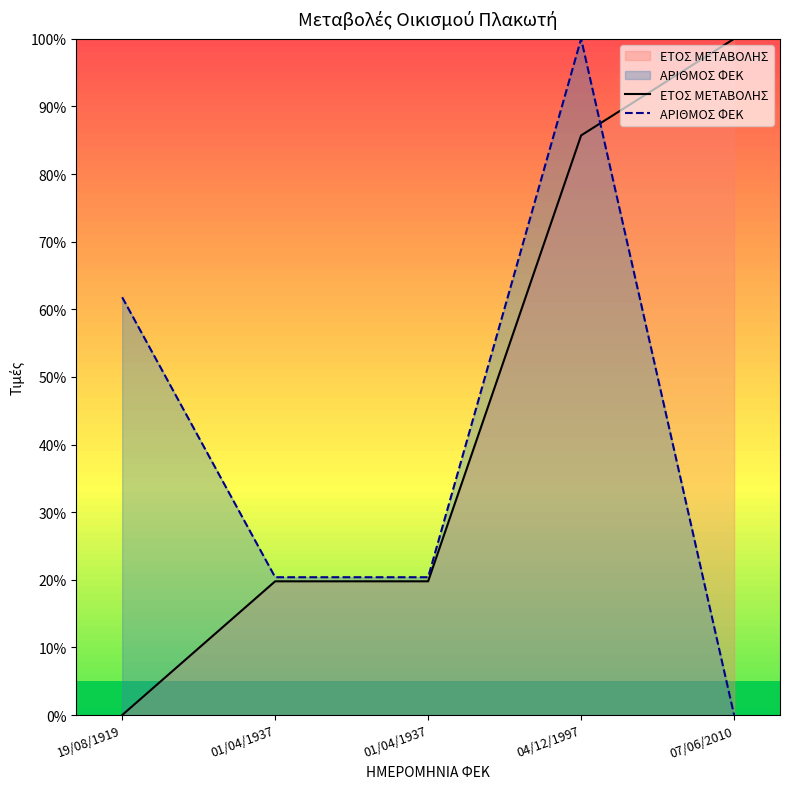

Which series changed the most between 01/04/1937 and 07/06/2010?

ΕΤΟΣ ΜΕΤΑΒΟΛΗΣ